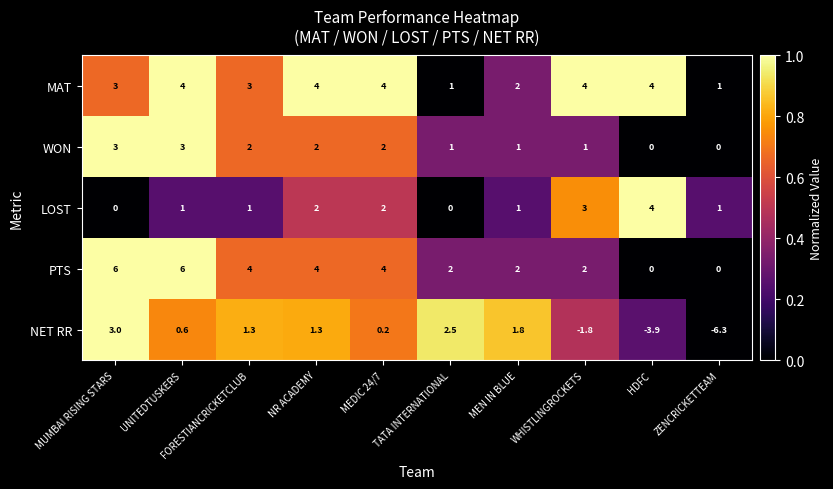

What is the total value across all series at NR ACADEMY?

13.3